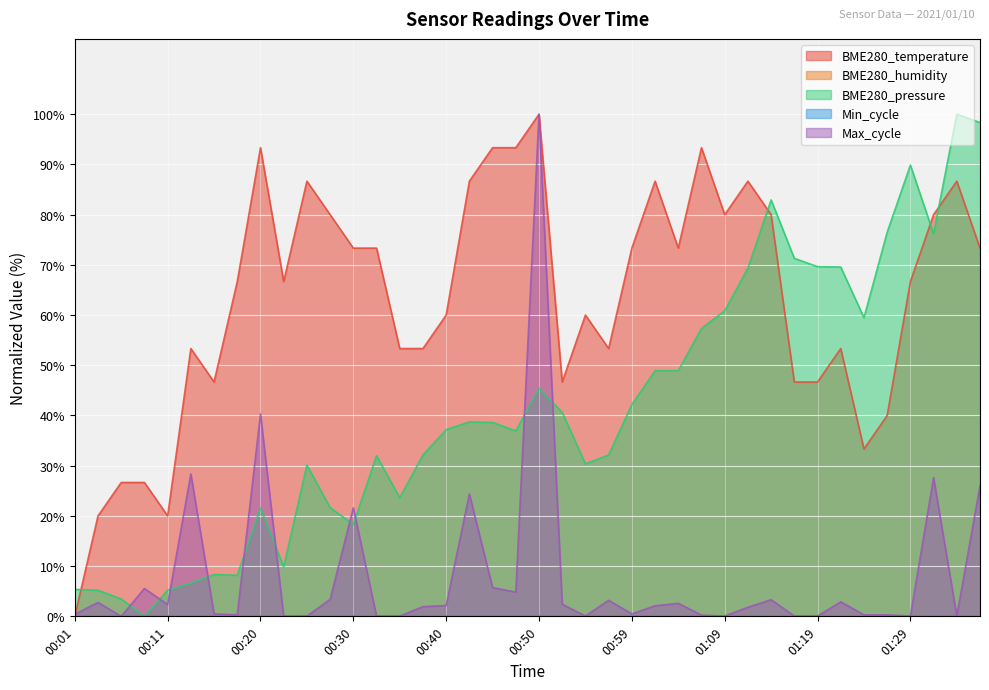

Rank the series by their maximum value, from highest to lowest.

BME280_temperature, BME280_pressure, Max_cycle